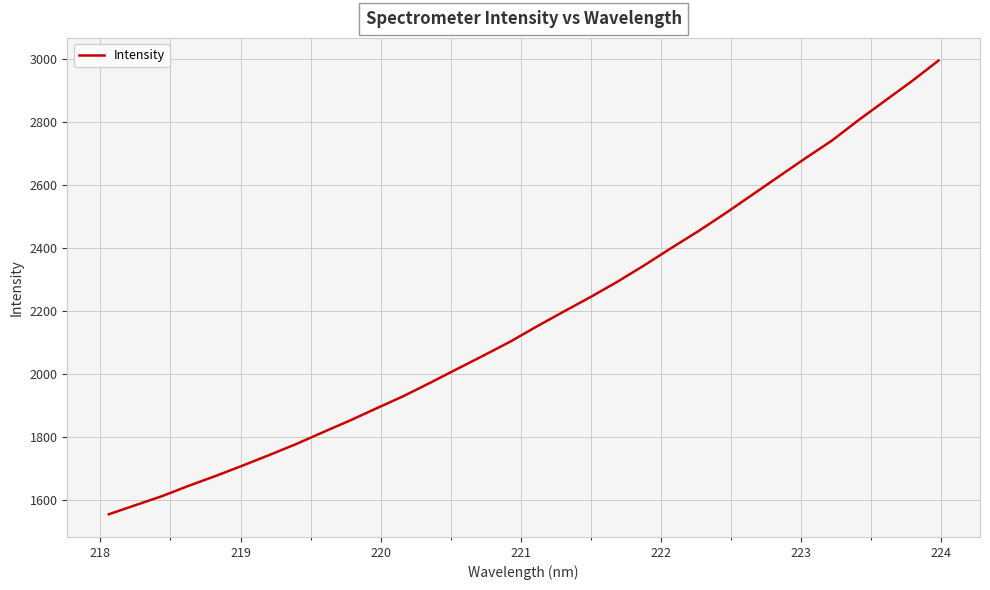

What is the greatest value displayed?

2995.4